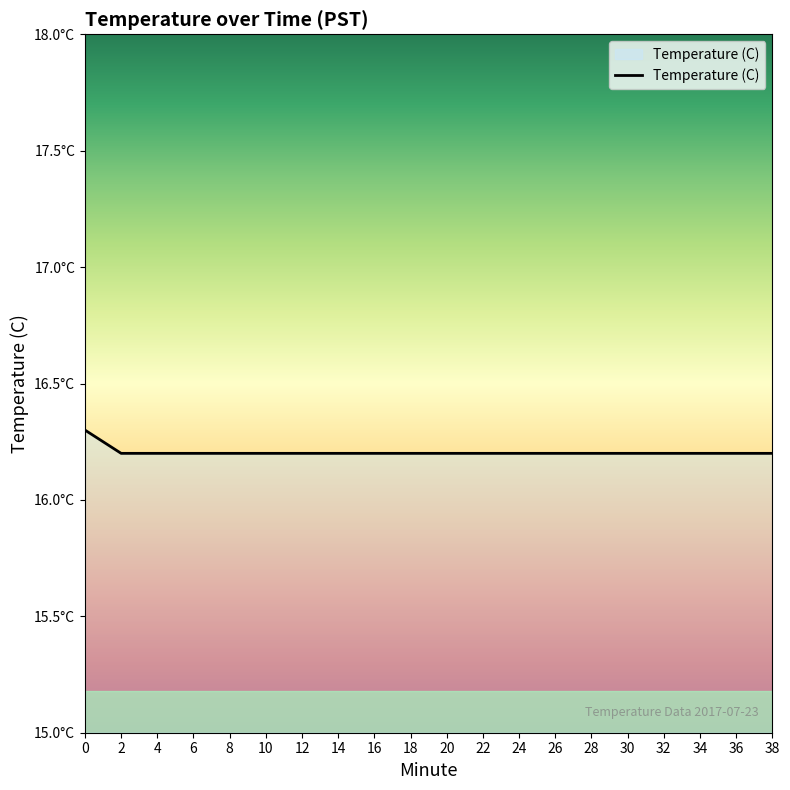

Does the chart display data point markers on the line(s)?

No